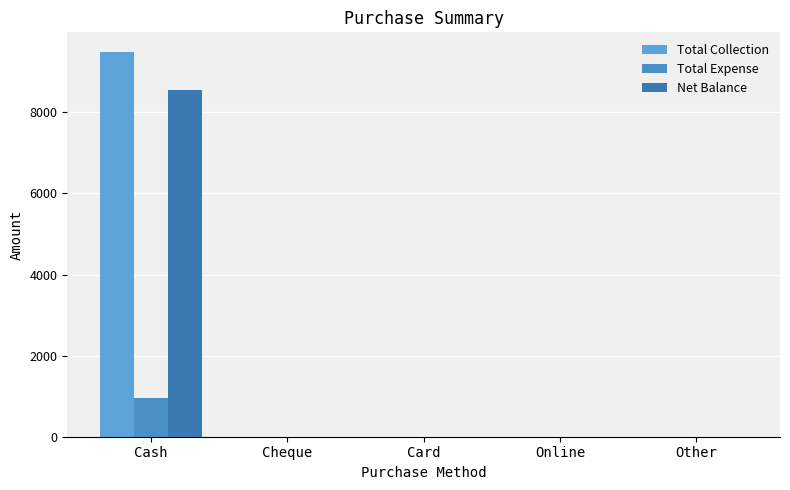

Does the chart contain stacked bars?

No